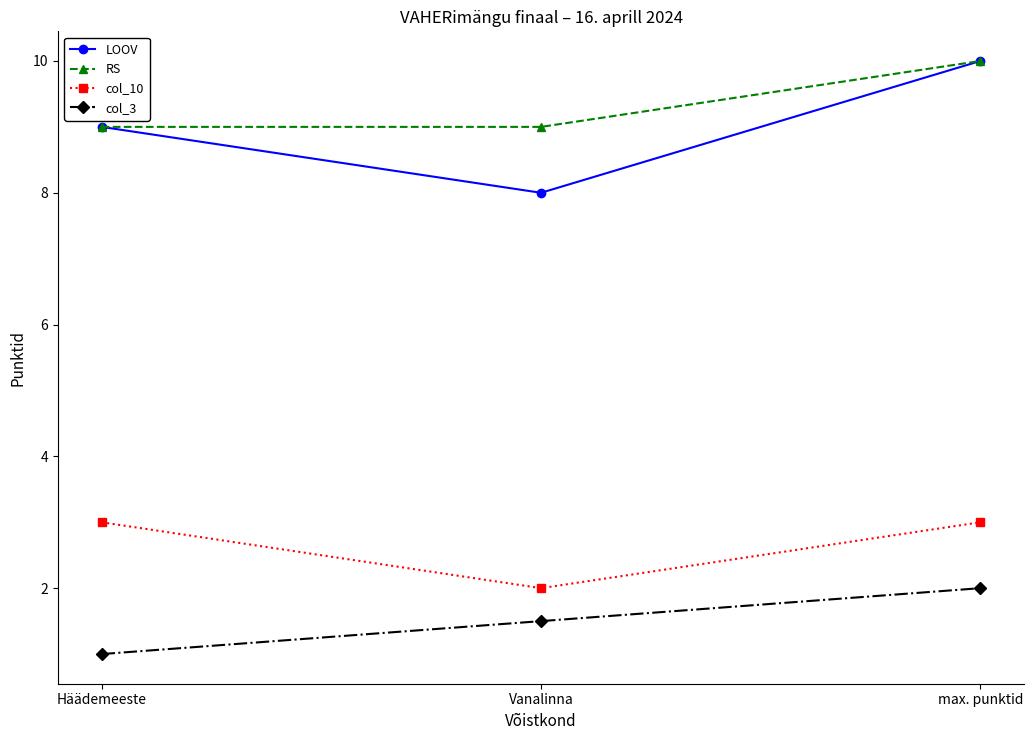

True or false: RS has a value of 9.0 at Vanalinna.

True